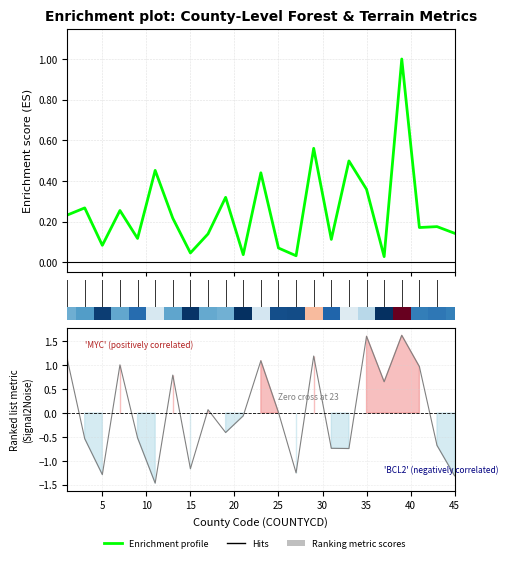

What is the difference between the maximum and second lowest values in the Ranking metric scores series?

2.9